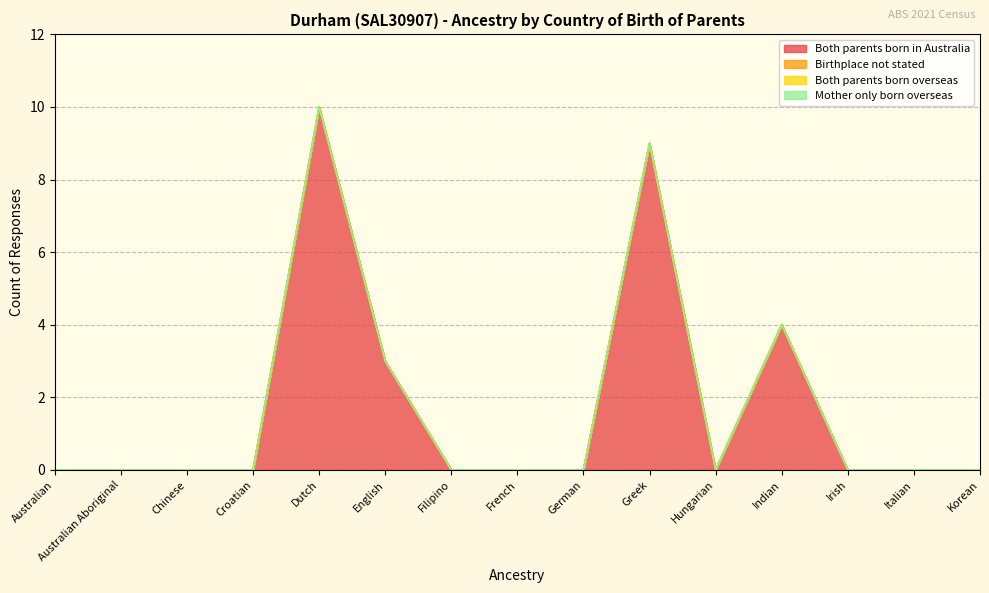

What position from the right is Croatian?

12